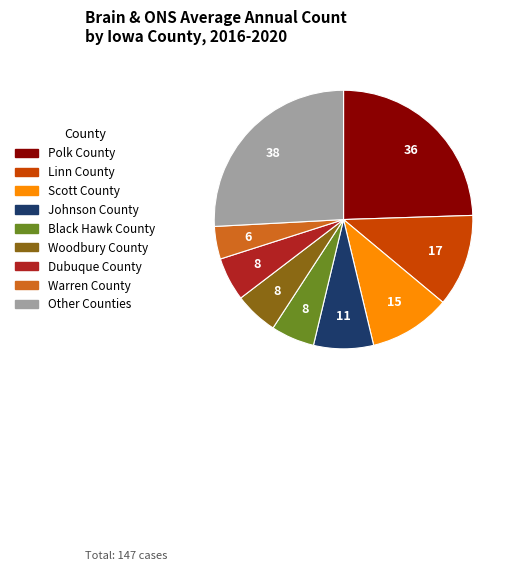

What is the smallest slice in the pie chart?

Warren County